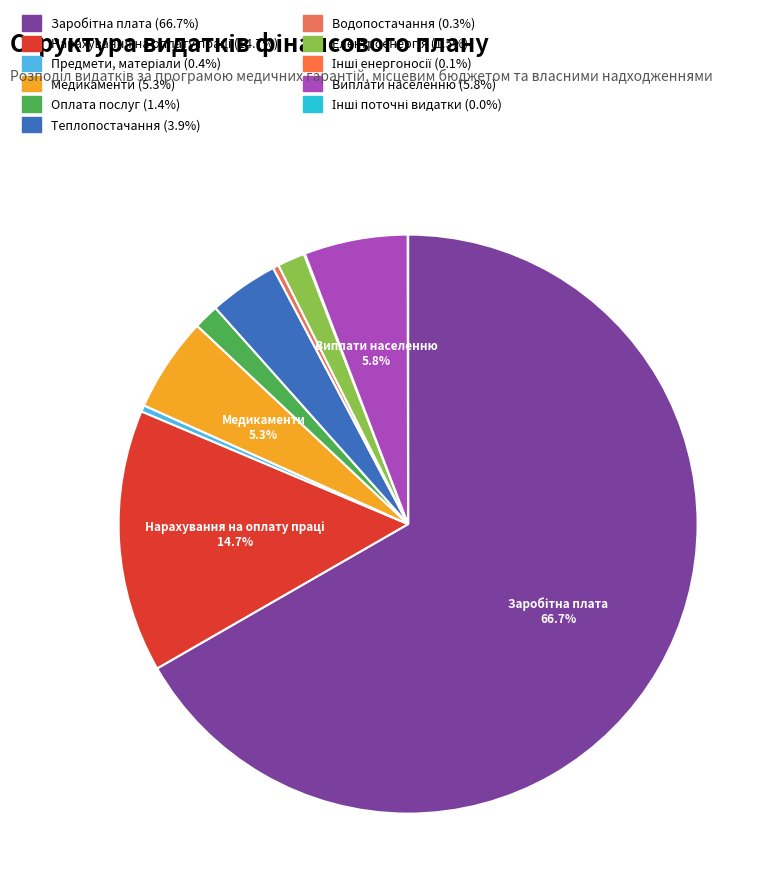

Which category has the biggest portion of the pie?

Заробітна плата